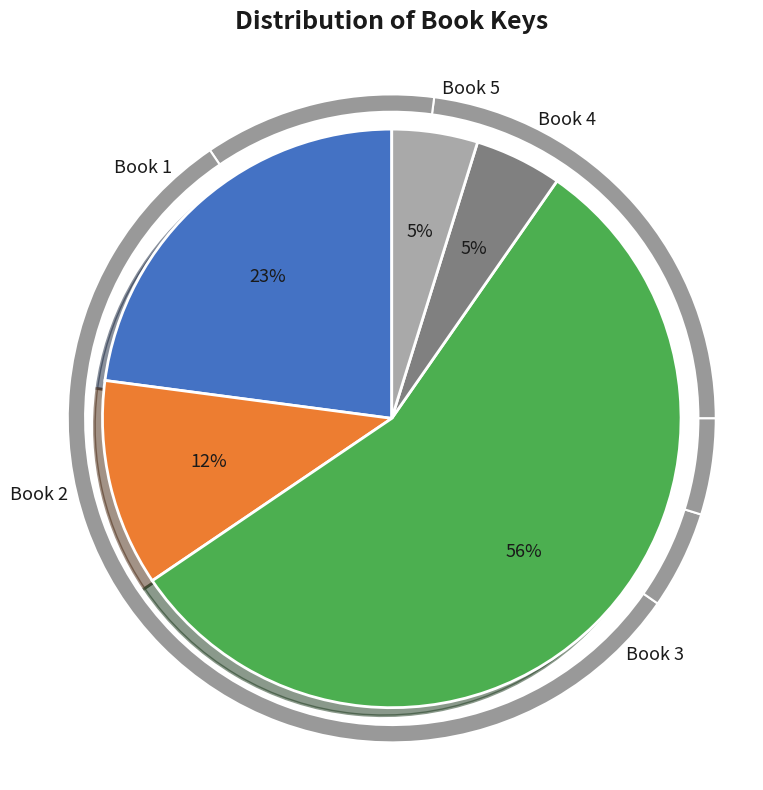

To the nearest percent, what portion does Book 5 represent?

5%